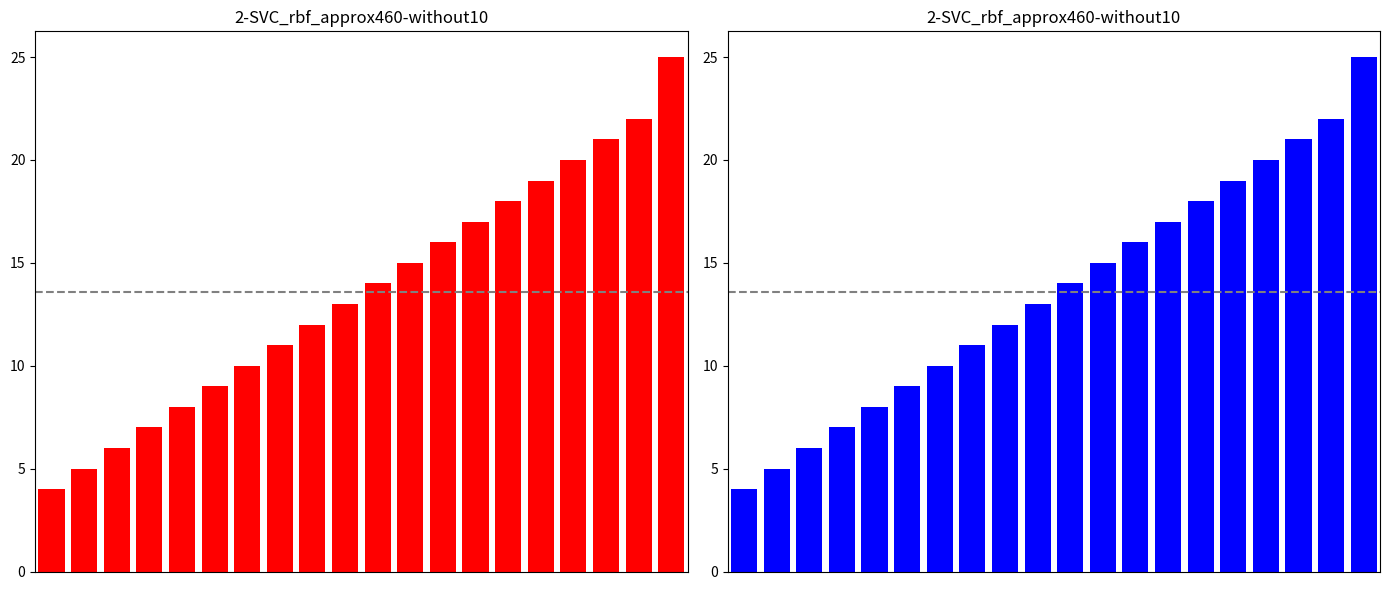

The value at 4 is 8. True or false?

True